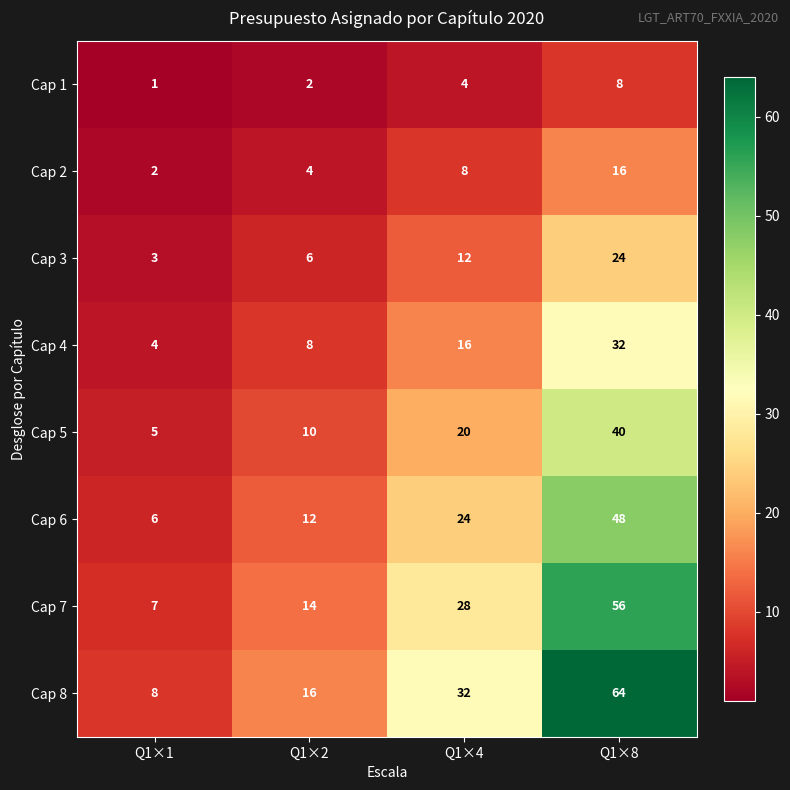

The Cap 4 series shows 17 at Q1×8. True or false?

False